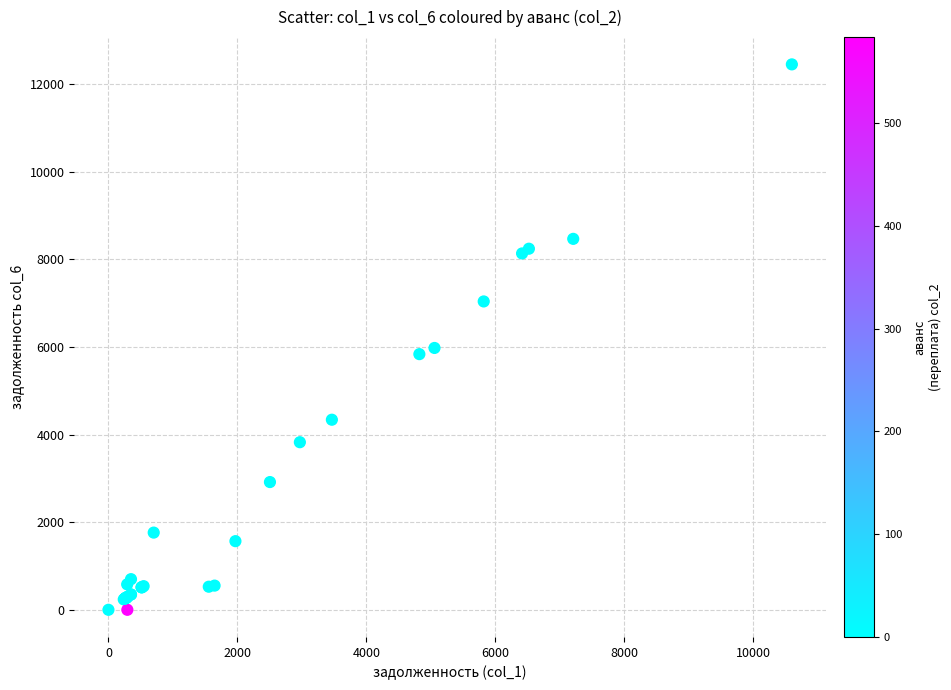

What Y value in the scatter plot is closest to 6227?

5979.1